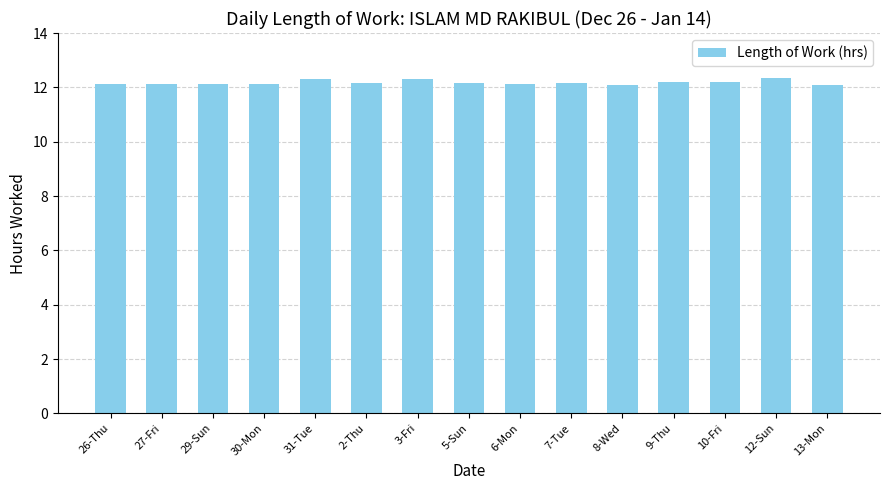

What is the sum of all values?

182.6